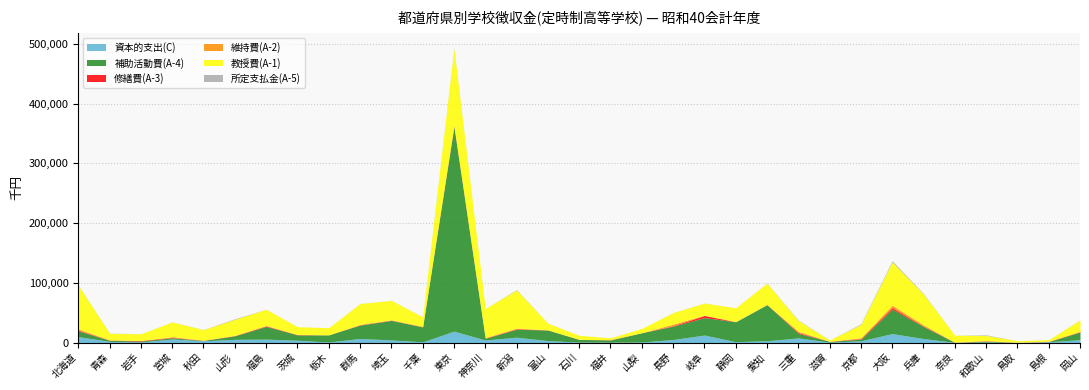

The value of 資本的支出(C) at 千葉 is 1440. True or false?

False